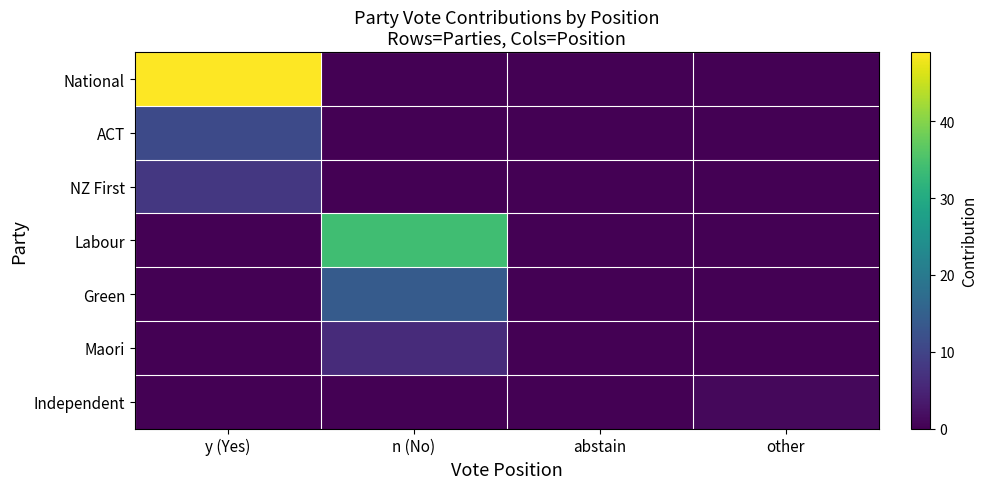

What is the maximum value shown in the chart?

49